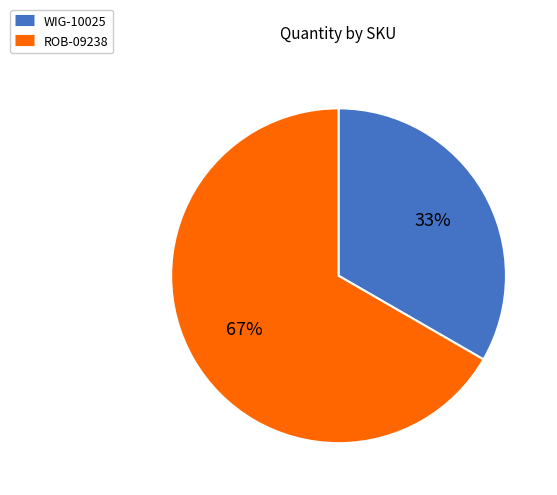

Which slice represents more than half of the pie?

ROB-09238